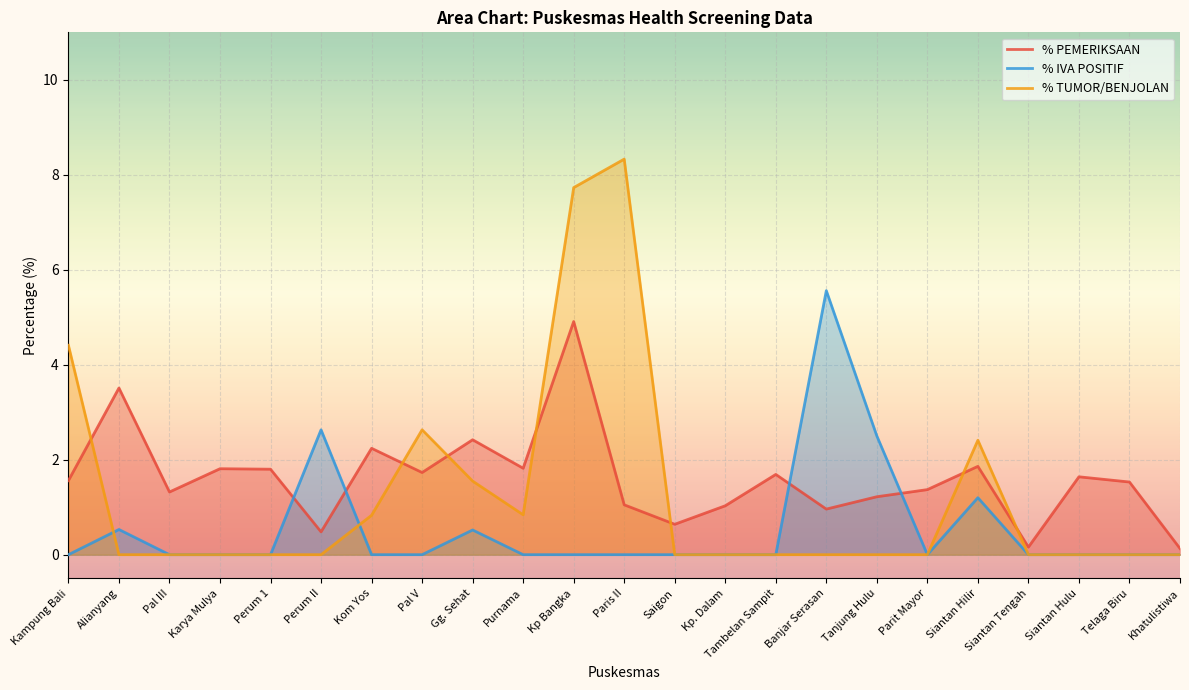

Which series has the largest total across all categories?

% PEMERIKSAAN